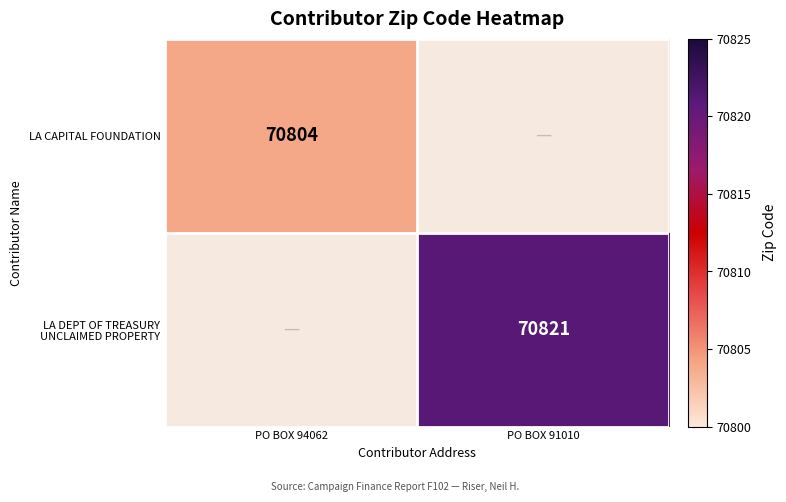

Is it true that LA CAPITAL FOUNDATION equals 100183 at PO BOX 94062?

False